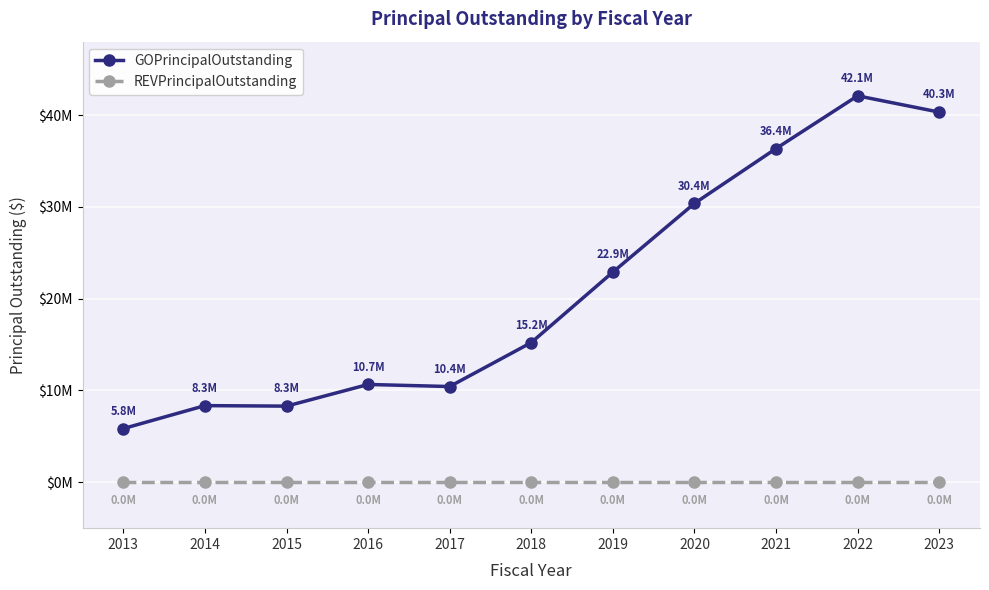

True or false: GOPrincipalOutstanding and REVPrincipalOutstanding intersect in this chart.

False